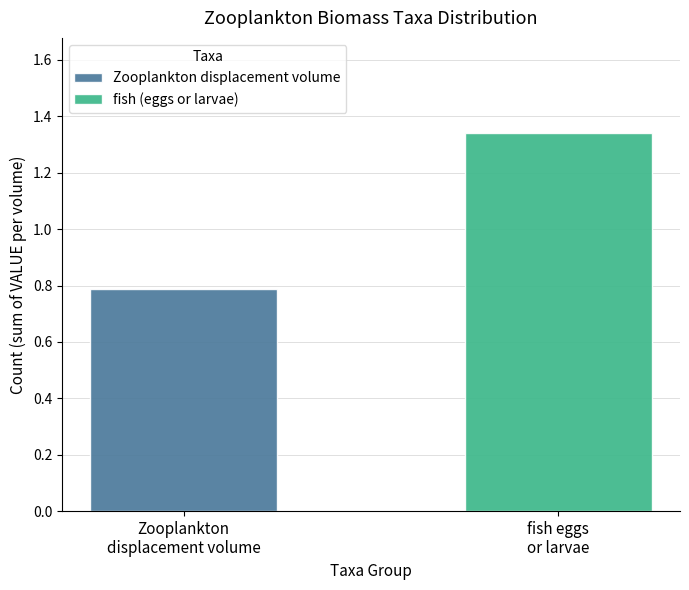

Which series has the widest spread of values?

Zooplankton displacement volume